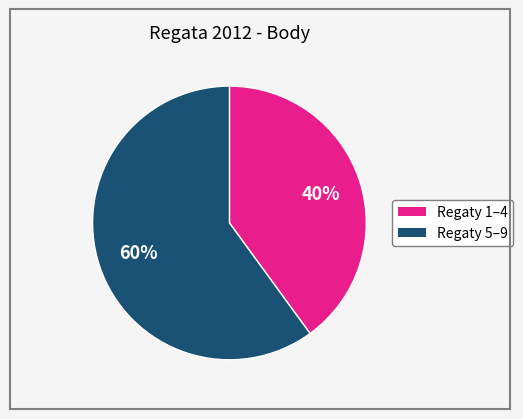

Is there any slice that represents more than half of the pie?

Yes